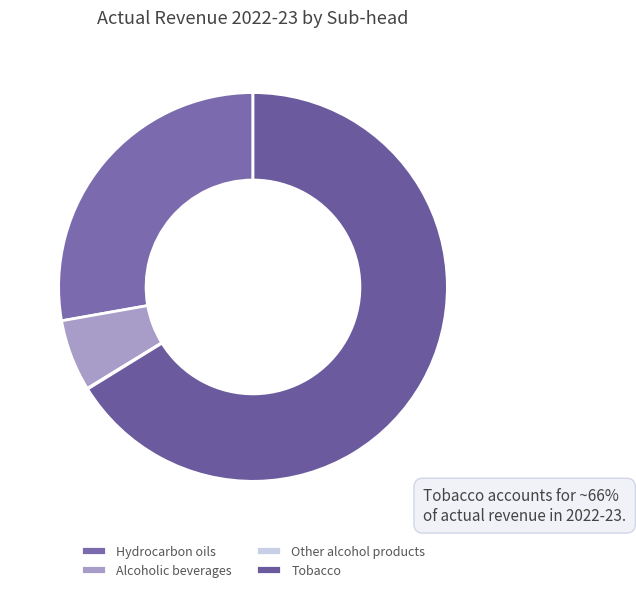

Is it true that Tobacco is 57% of the pie?

False